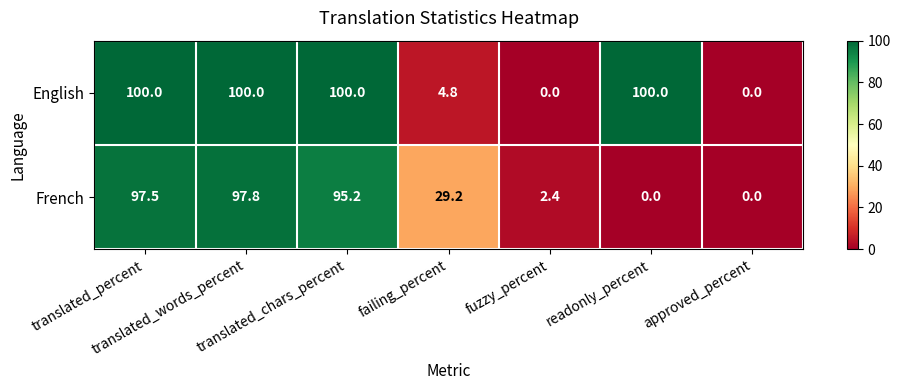

Rank the series by their maximum value, from lowest to highest.

French, English